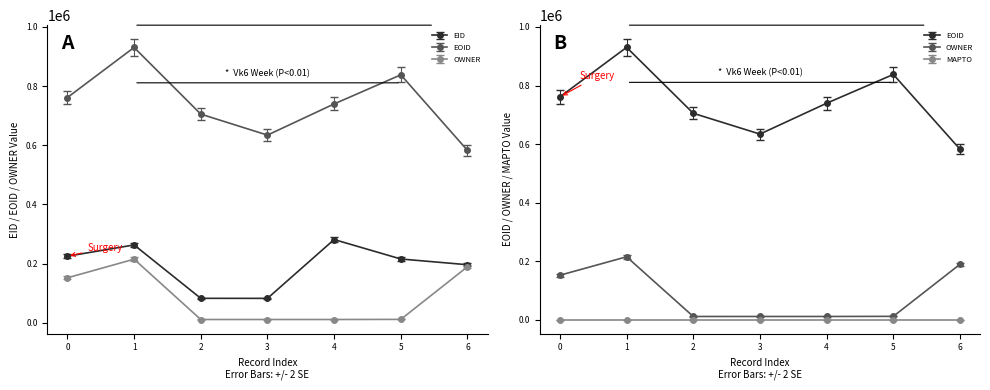

How many interior local valleys does the EOID series have?

1